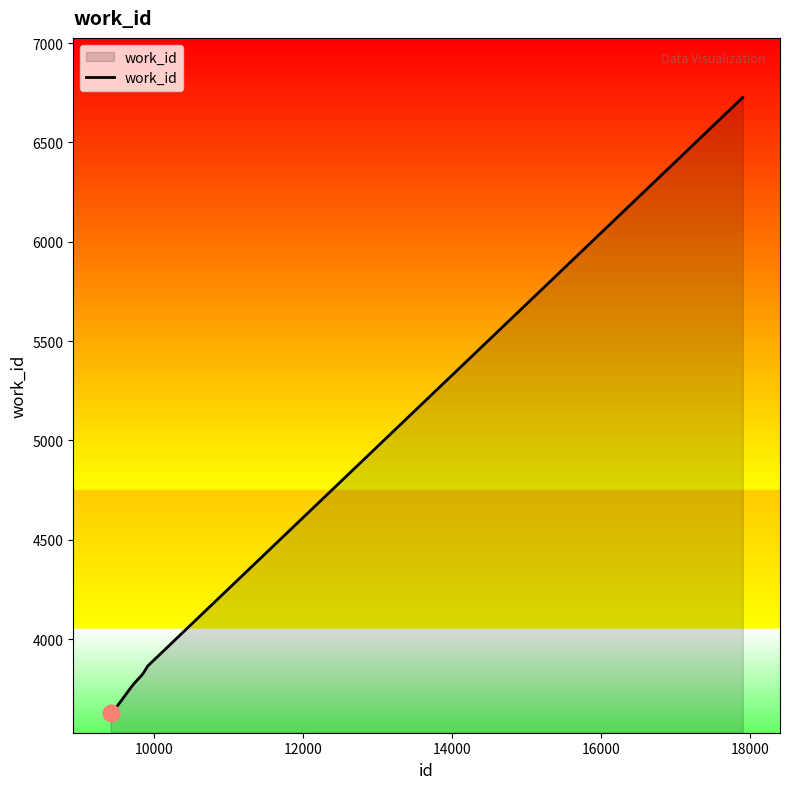

How many lines are shown in the chart?

1